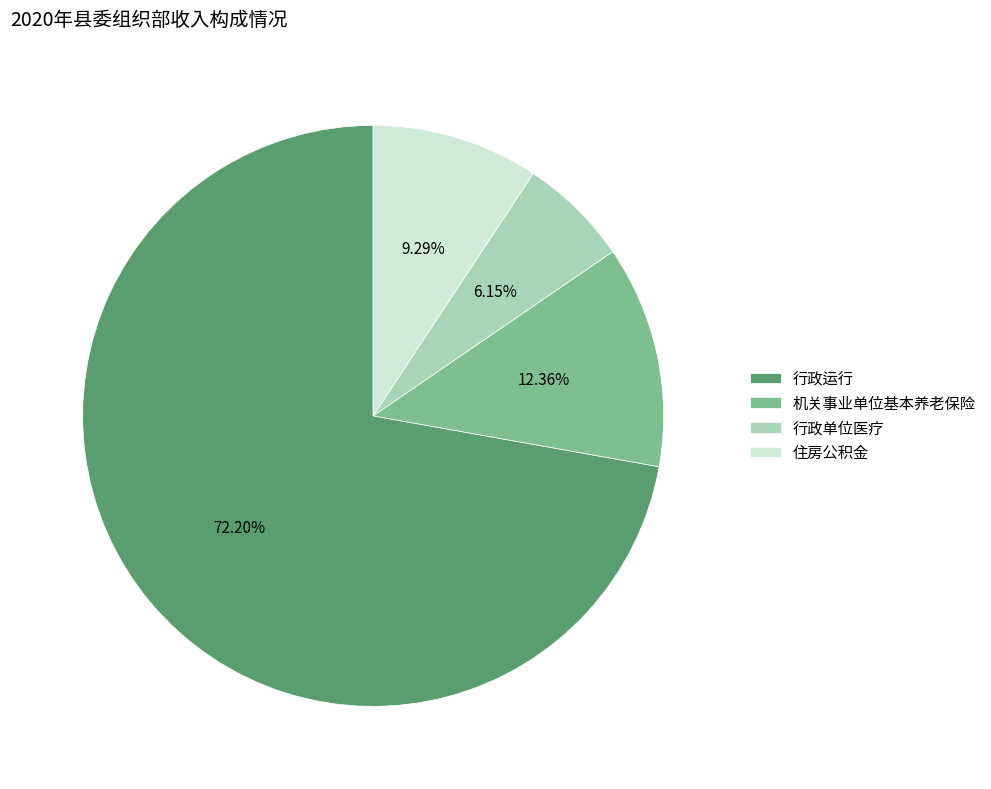

Does 行政单位医疗 account for over 50% of the chart?

No